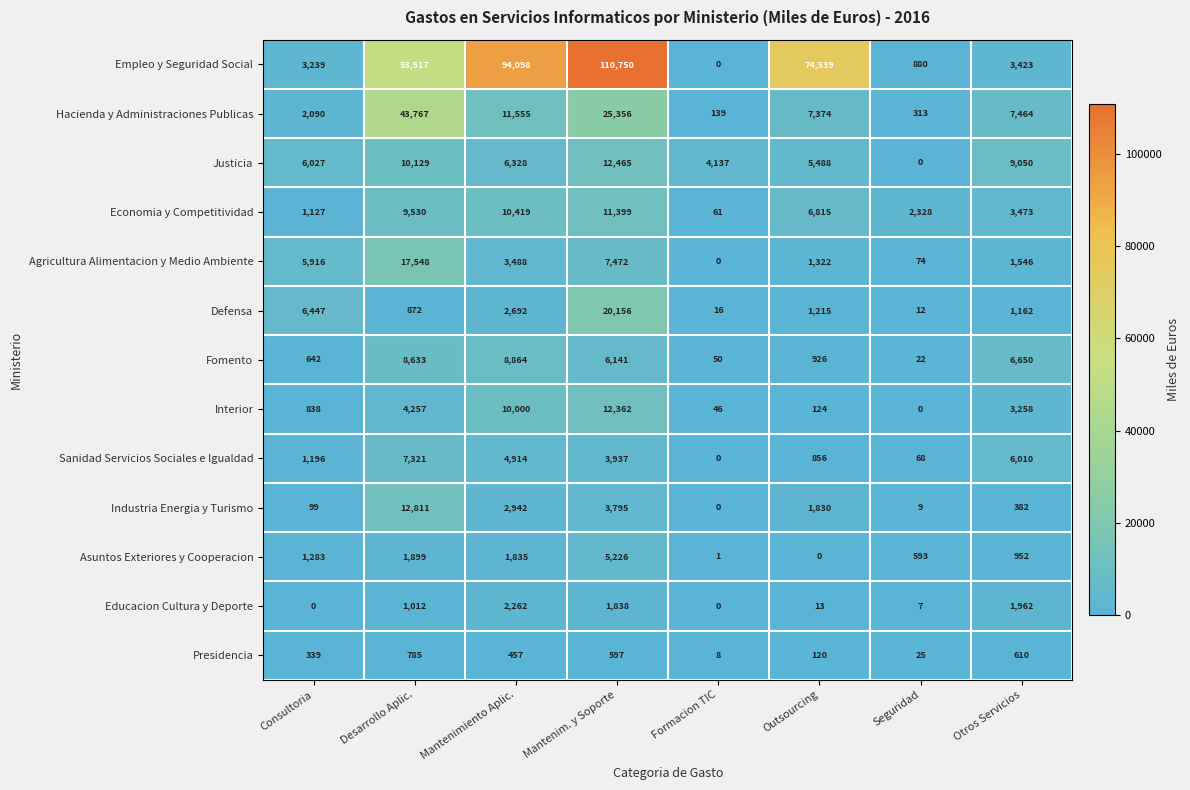

Which series has the largest total across all categories?

Empleo y Seguridad Social